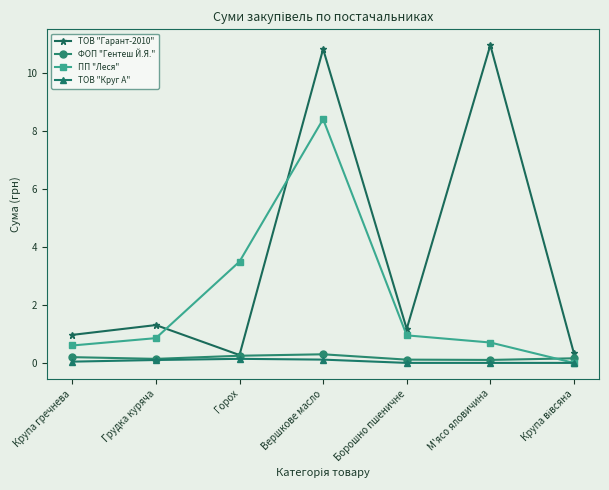

Which series has the largest total across all categories?

ТОВ "Гарант-2010"